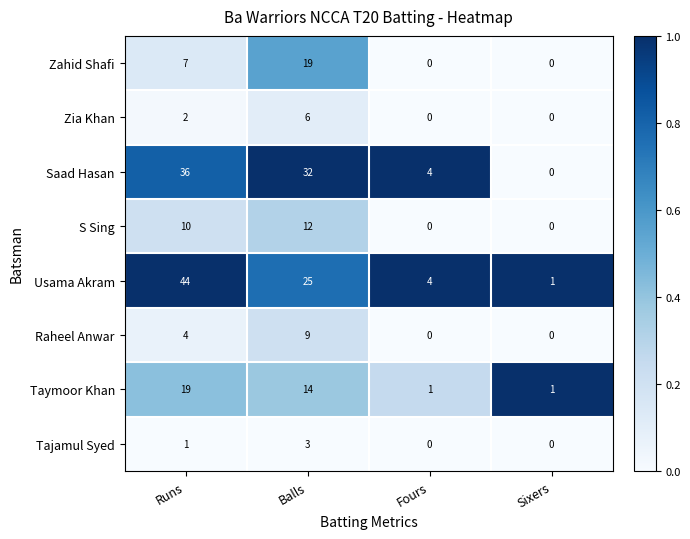

What is the difference between the second highest and second lowest values in the Taymoor Khan series?

13